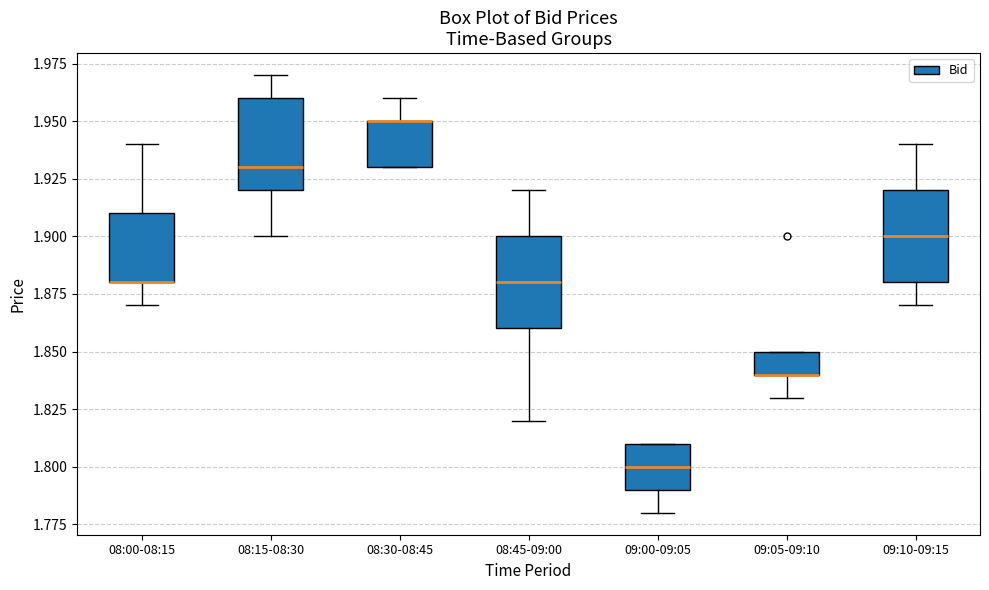

Reading left to right, read every box against the y-axis: the position of its median line, the range the box covers, and the ends of its whiskers. The values are not printed on the chart, so give them approximately, as read against the axis.

08:00-08:15: median 1.88 (drawn on the box's lower edge), box 1.88 to 1.91, whiskers 1.87 to 1.94
08:15-08:30: median 1.93, box 1.92 to 1.96, whiskers 1.90 to 1.97
08:30-08:45: median 1.95 (drawn on the box's upper edge), box 1.93 to 1.95, whiskers 1.93 to 1.96
08:45-09:00: median 1.88, box 1.86 to 1.90, whiskers 1.82 to 1.92
09:00-09:05: median 1.80, box 1.79 to 1.81, whiskers 1.78 to 1.81
09:05-09:10: median 1.84 (drawn on the box's lower edge), box 1.84 to 1.85, whiskers 1.83 to 1.85
09:10-09:15: median 1.90, box 1.88 to 1.92, whiskers 1.87 to 1.94